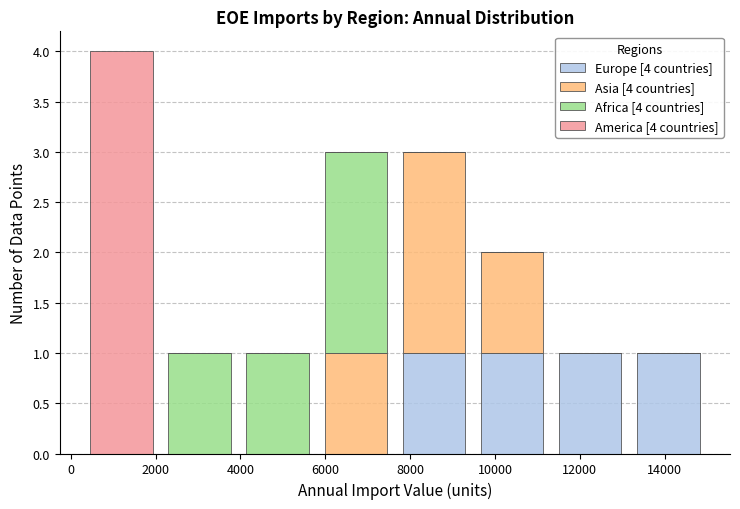

Which range on the x-axis has the tallest stacked bar (by total height)?

200 to 2200